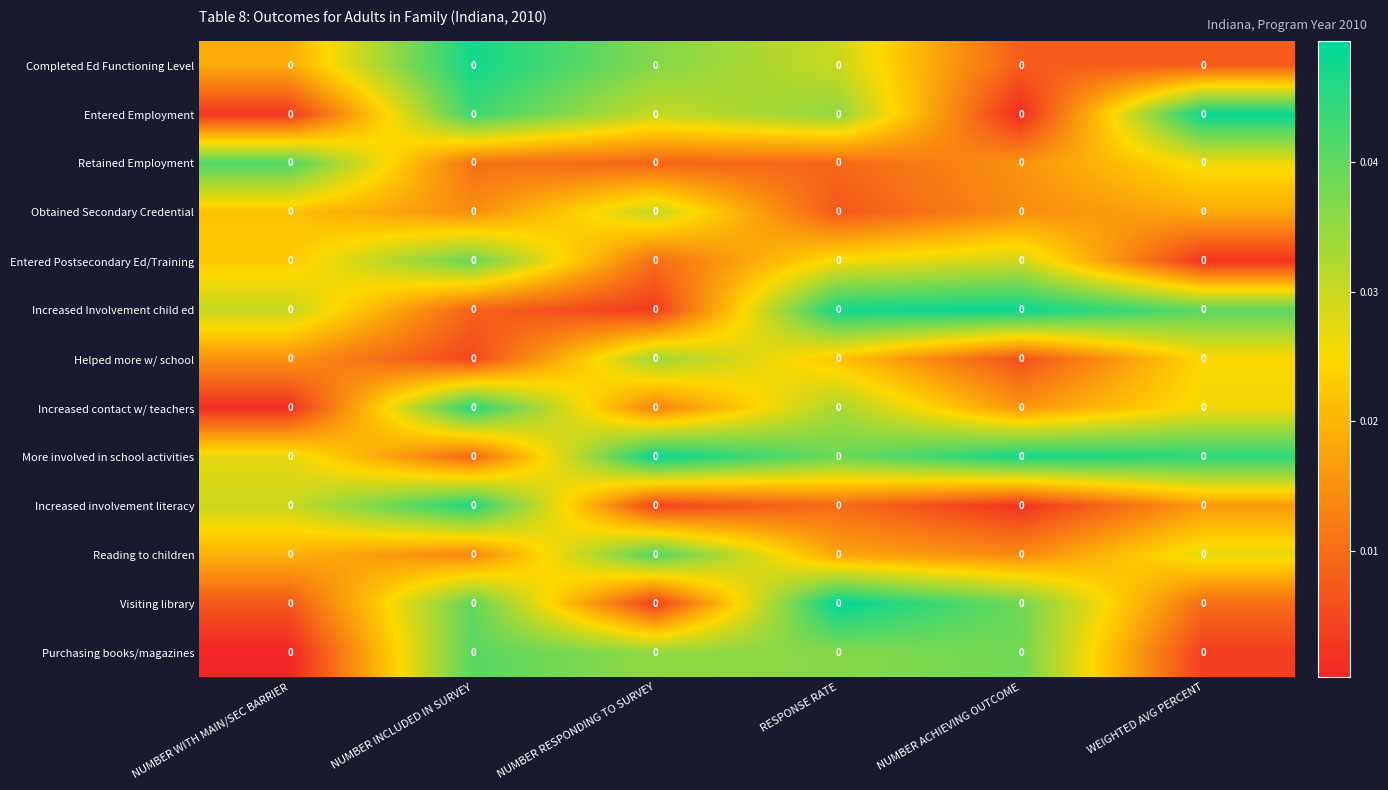

At which category is the sum across all series the highest?

NUMBER INCLUDED IN SURVEY